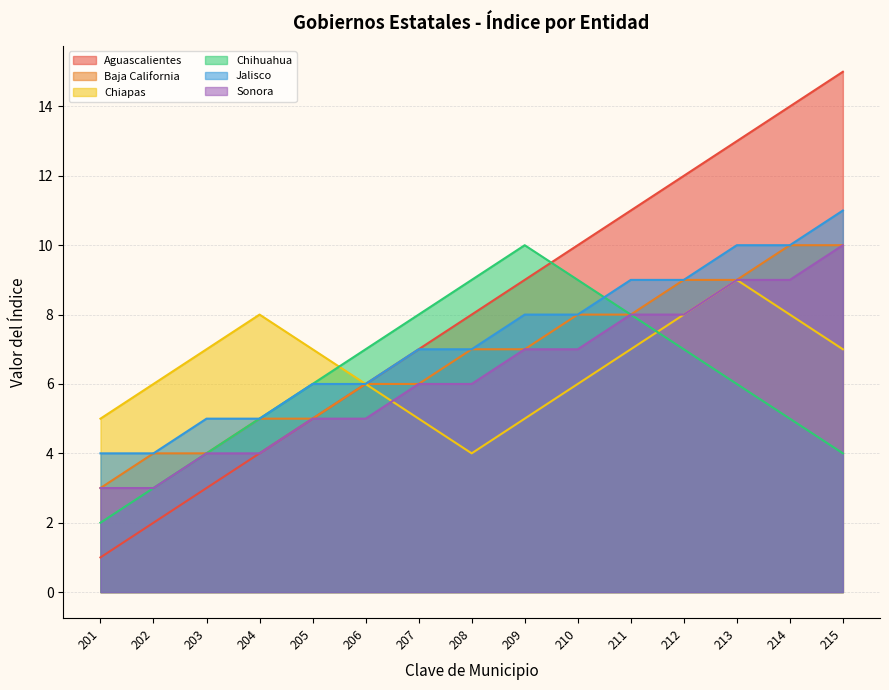

Reading right to left, list all the values displayed in this chart.

Aguascalientes: 215=15	214=14	213=13	212=12	211=11	210=10	209=9	208=8	207=7	206=6	205=5	204=4	203=3	202=2	201=1
Baja California: 215=10	214=10	213=9	212=9	211=8	210=8	209=7	208=7	207=6	206=6	205=5	204=5	203=4	202=4	201=3
Chiapas: 215=7	214=8	213=9	212=8	211=7	210=6	209=5	208=4	207=5	206=6	205=7	204=8	203=7	202=6	201=5
Chihuahua: 215=4	214=5	213=6	212=7	211=8	210=9	209=10	208=9	207=8	206=7	205=6	204=5	203=4	202=3	201=2
Jalisco: 215=11	214=10	213=10	212=9	211=9	210=8	209=8	208=7	207=7	206=6	205=6	204=5	203=5	202=4	201=4
Sonora: 215=10	214=9	213=9	212=8	211=8	210=7	209=7	208=6	207=6	206=5	205=5	204=4	203=4	202=3	201=3